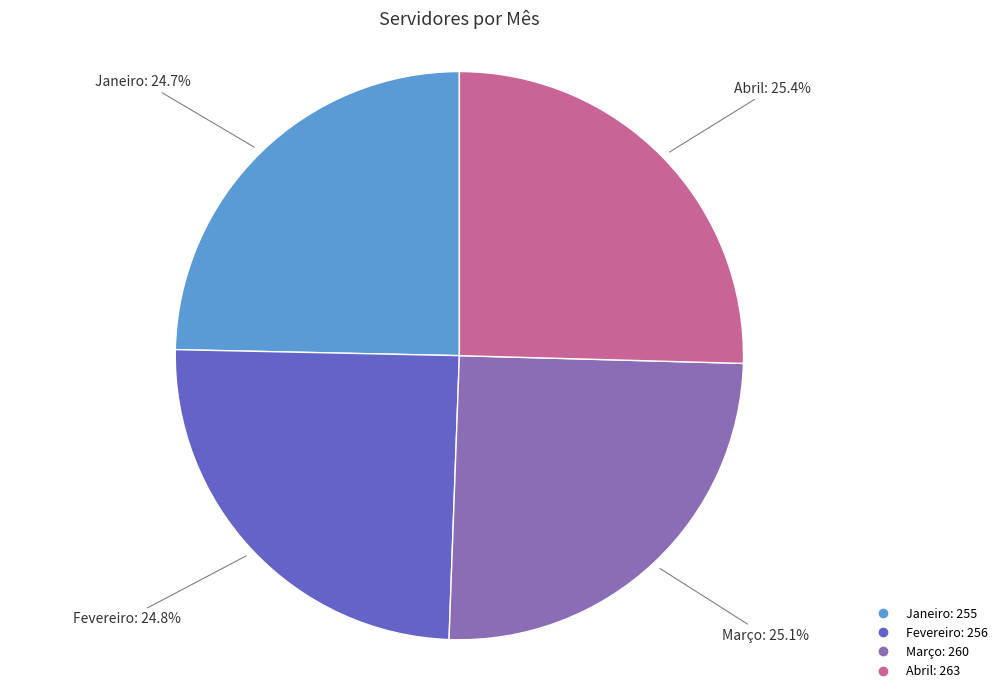

Does Março account for over 50% of the chart?

No